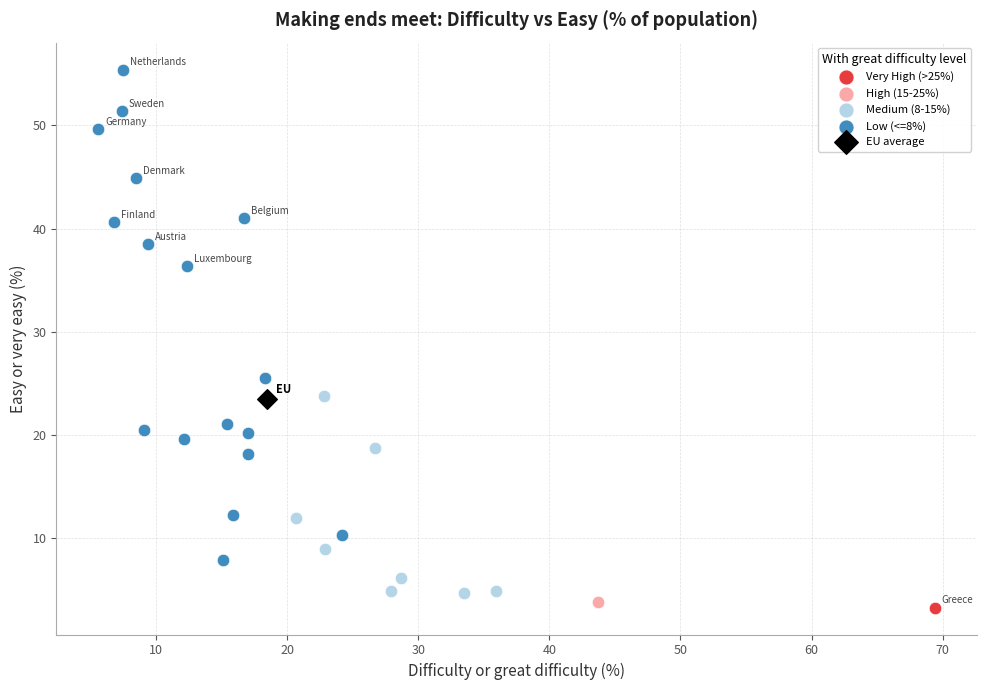

What are all the series names shown in the legend?

Very High (>25%), High (15-25%), Medium (8-15%), Low (<=8%), EU average